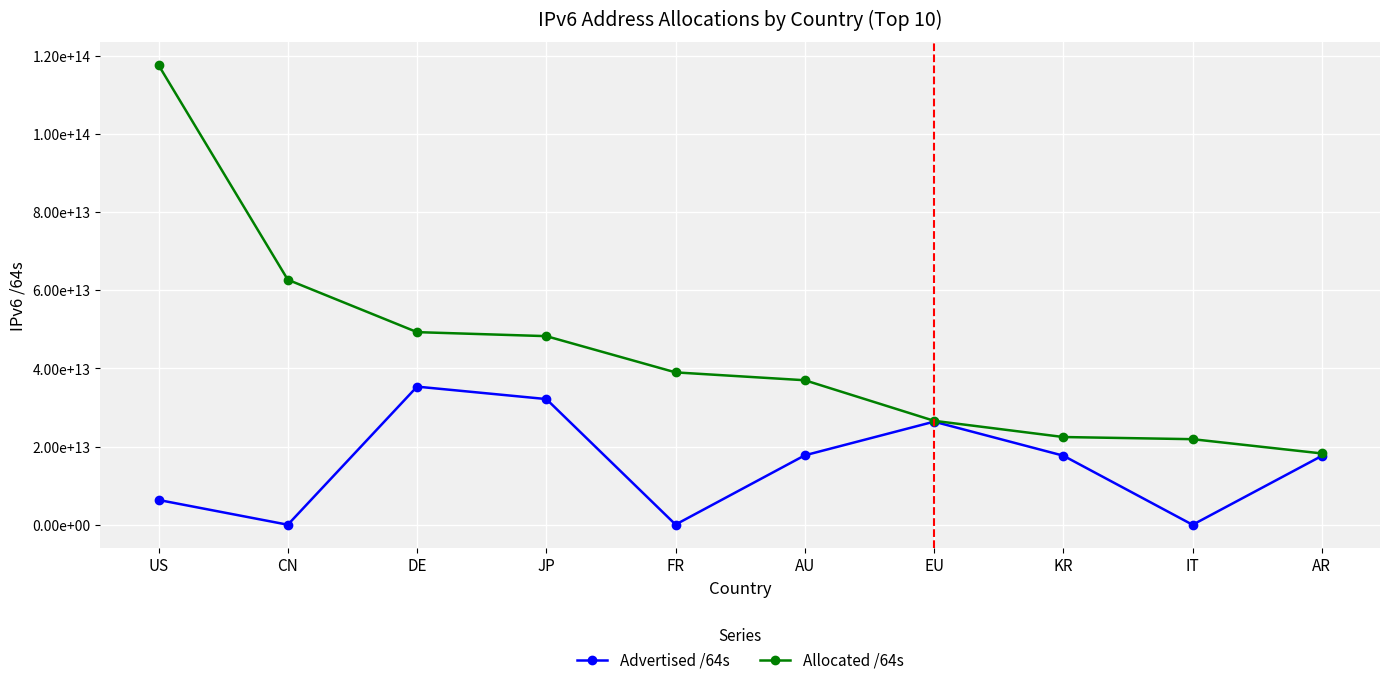

Does the chart have visible grid lines?

Yes